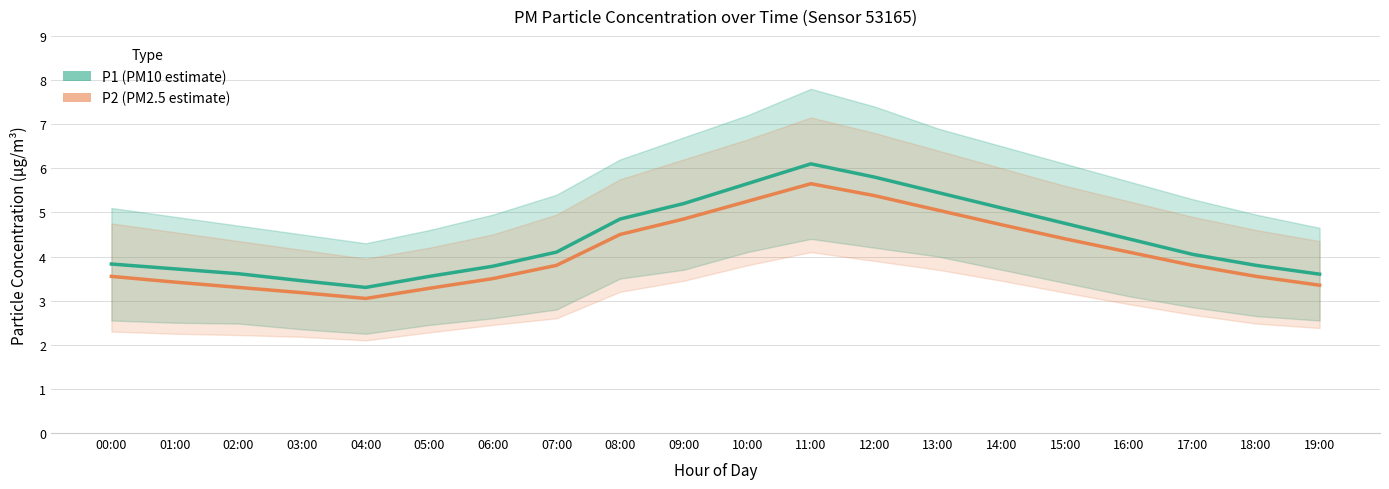

Reading left to right, what are all the values shown in this chart?

P1 (PM10 estimate): 00:00=3.8	01:00=3.7	02:00=3.6	03:00=3.5	04:00=3.3	05:00=3.5	06:00=3.8	07:00=4.1	08:00=4.8	09:00=5.2	10:00=5.7	11:00=6.1	12:00=5.8	13:00=5.5	14:00=5.1	15:00=4.8	16:00=4.4	17:00=4.0	18:00=3.8	19:00=3.6
P2 (PM2.5 estimate): 00:00=3.5	01:00=3.4	02:00=3.3	03:00=3.2	04:00=3.0	05:00=3.3	06:00=3.5	07:00=3.8	08:00=4.5	09:00=4.8	10:00=5.2	11:00=5.7	12:00=5.4	13:00=5.0	14:00=4.7	15:00=4.4	16:00=4.1	17:00=3.8	18:00=3.5	19:00=3.4